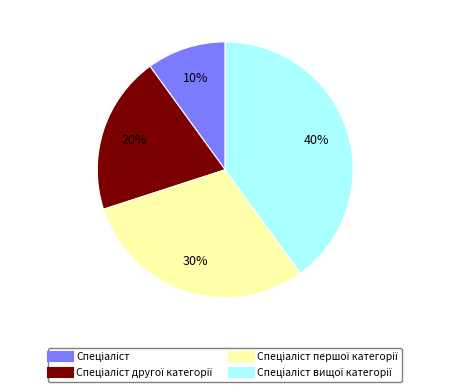

Count the number of slices in the pie.

4